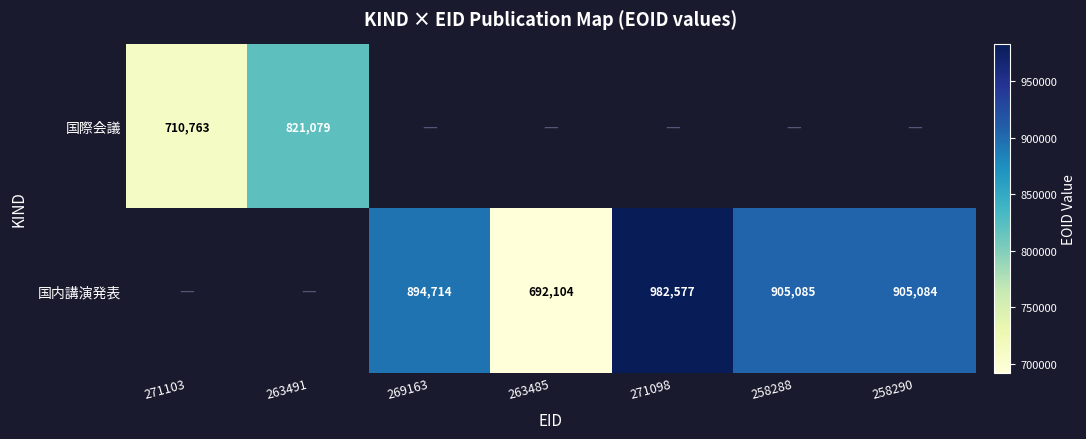

What is the difference between the 国内講演発表 values at 271098 and 263485?

290473